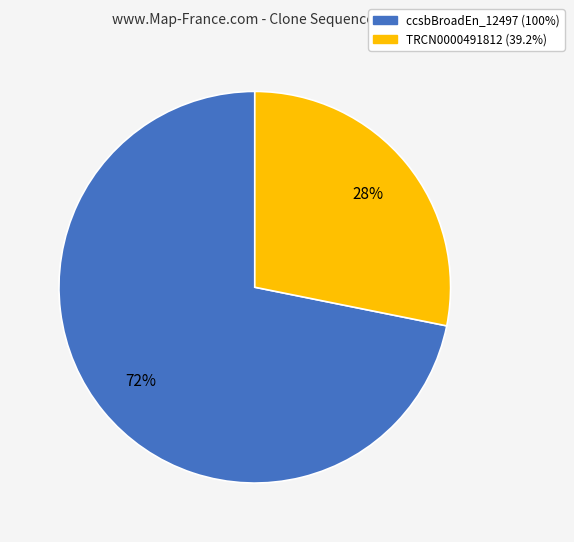

Does any single category account for the majority?

Yes